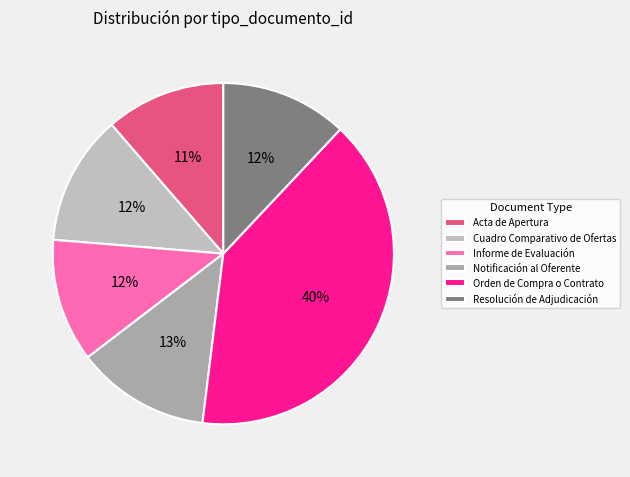

To the nearest percent, what percentage of the pie is Informe de Evaluación?

12%